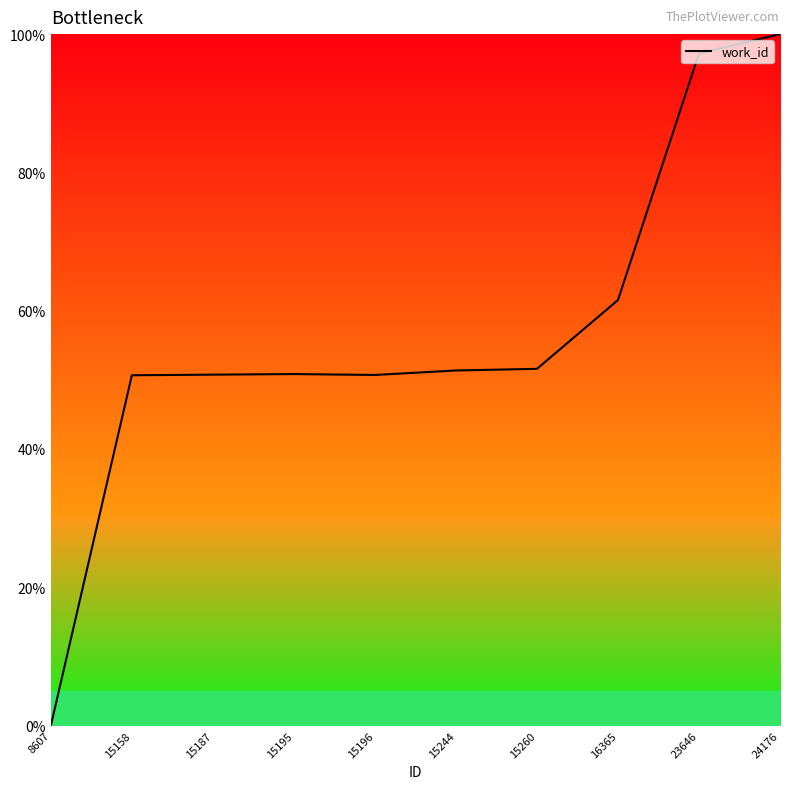

The chart shows a value of 21.4 at 15158. True or false?

False